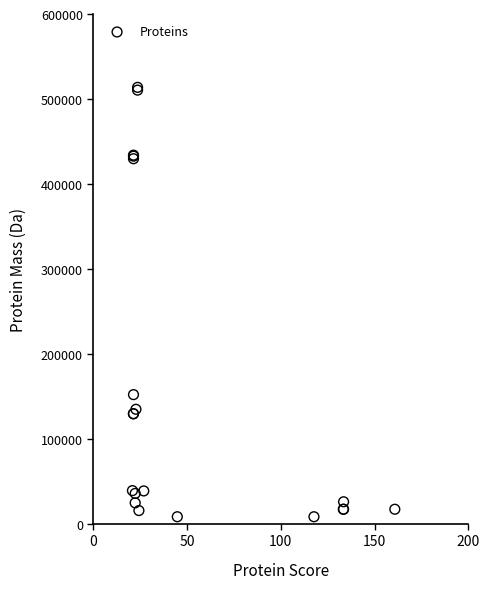

What Y value in the scatter plot is closest to 260915?

151953